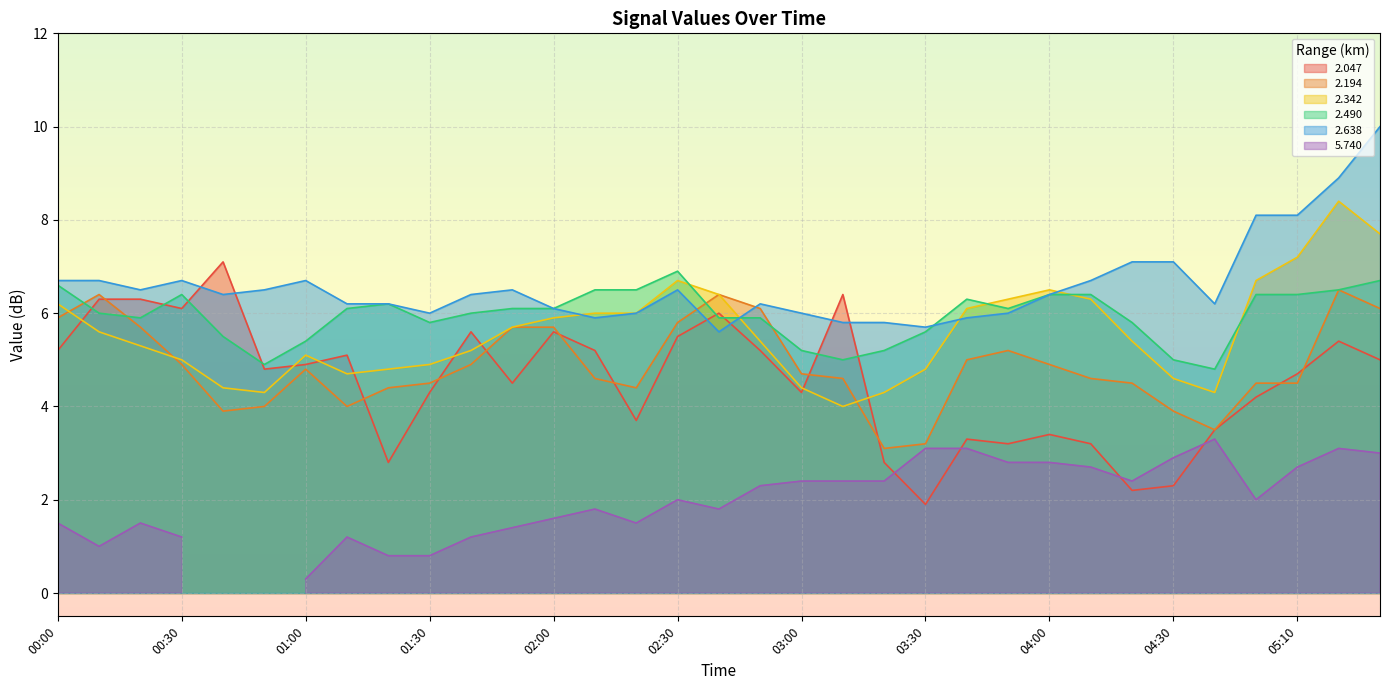

True or false: 2.047 has a value of 1.3 at 03:30.

False